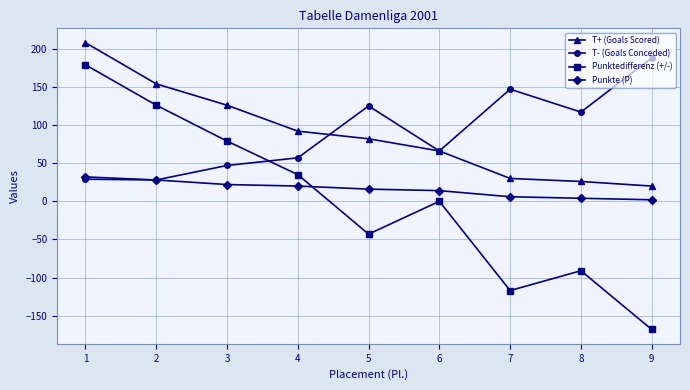

What is the value of the Punktedifferenz (+/-) point at the 7th from the left?

-117